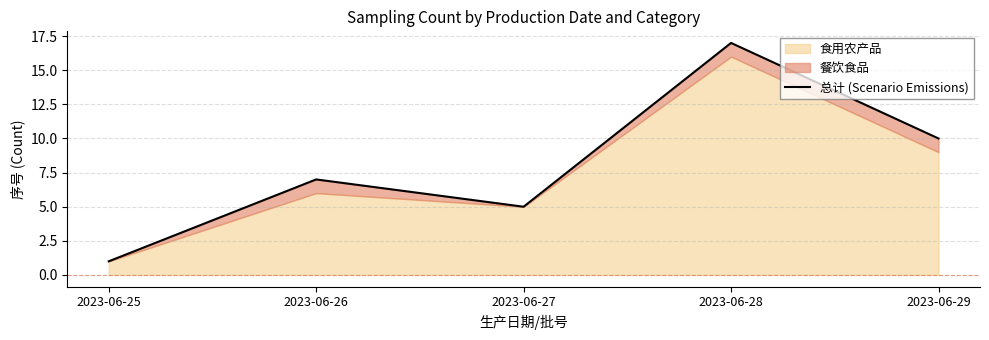

True or false: the data shows 5 at 2023-06-27.

True